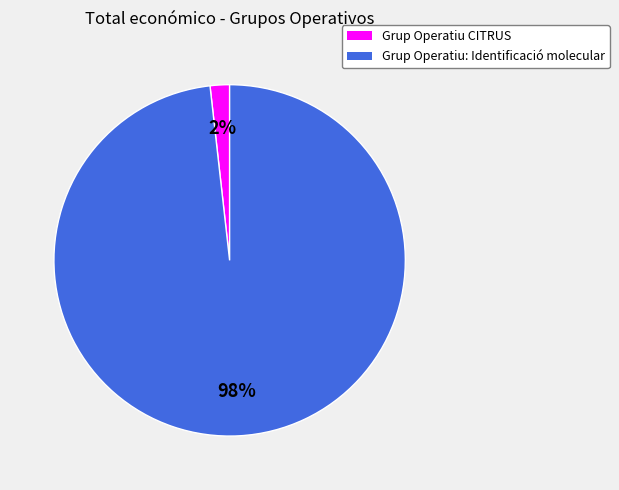

What is the largest slice in the pie chart?

Grup Operatiu: Identificació molecular